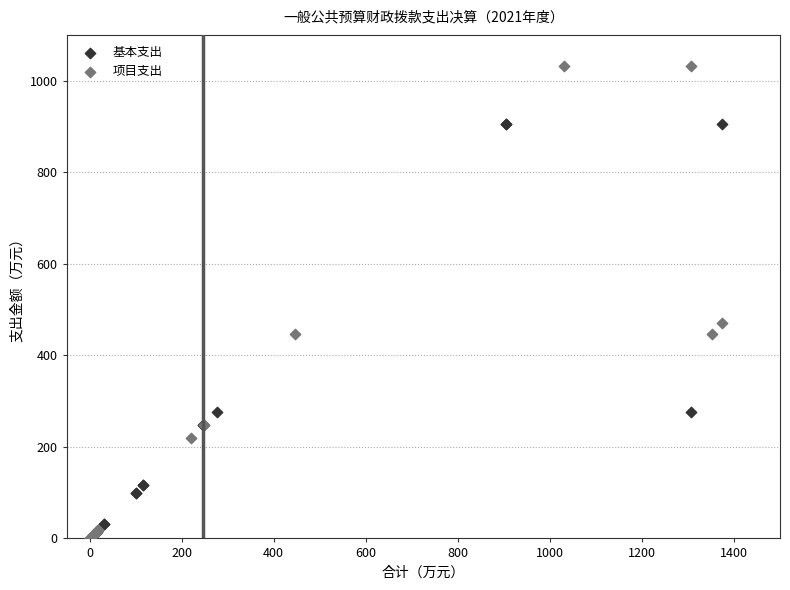

Which series reaches the minimum Y coordinate?

项目支出